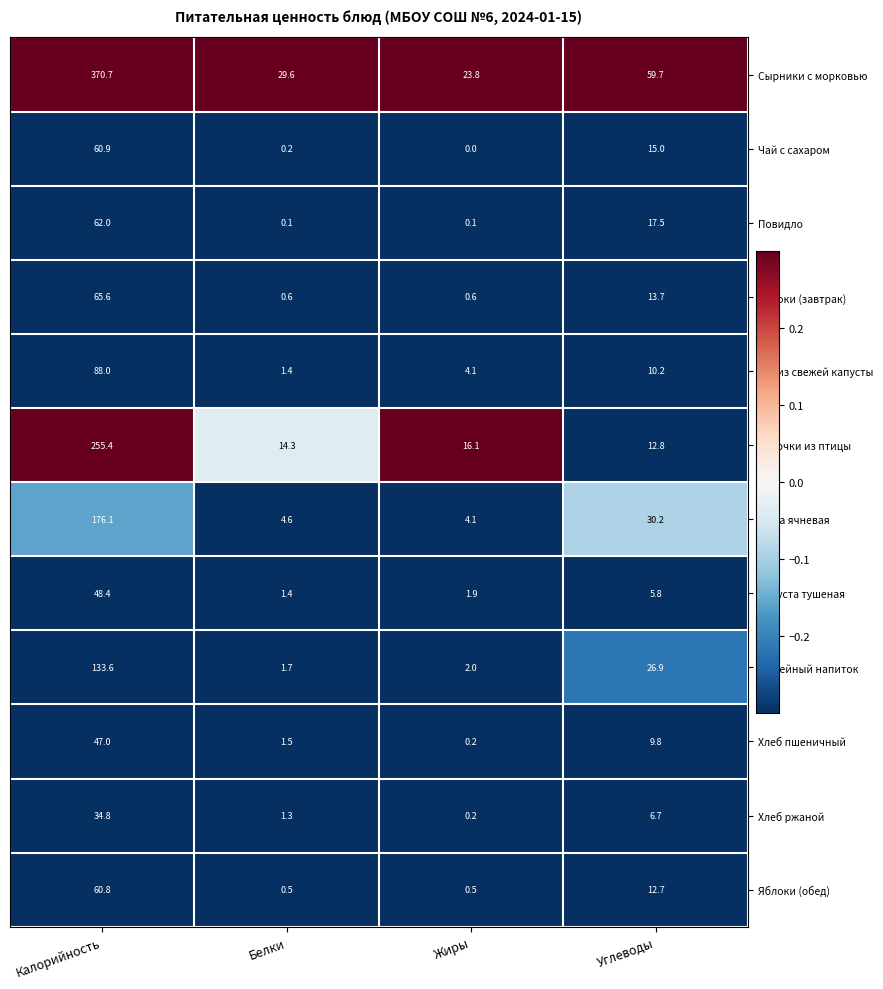

What is the approximate value of Яблоки (завтрак) at Жиры?

0.6